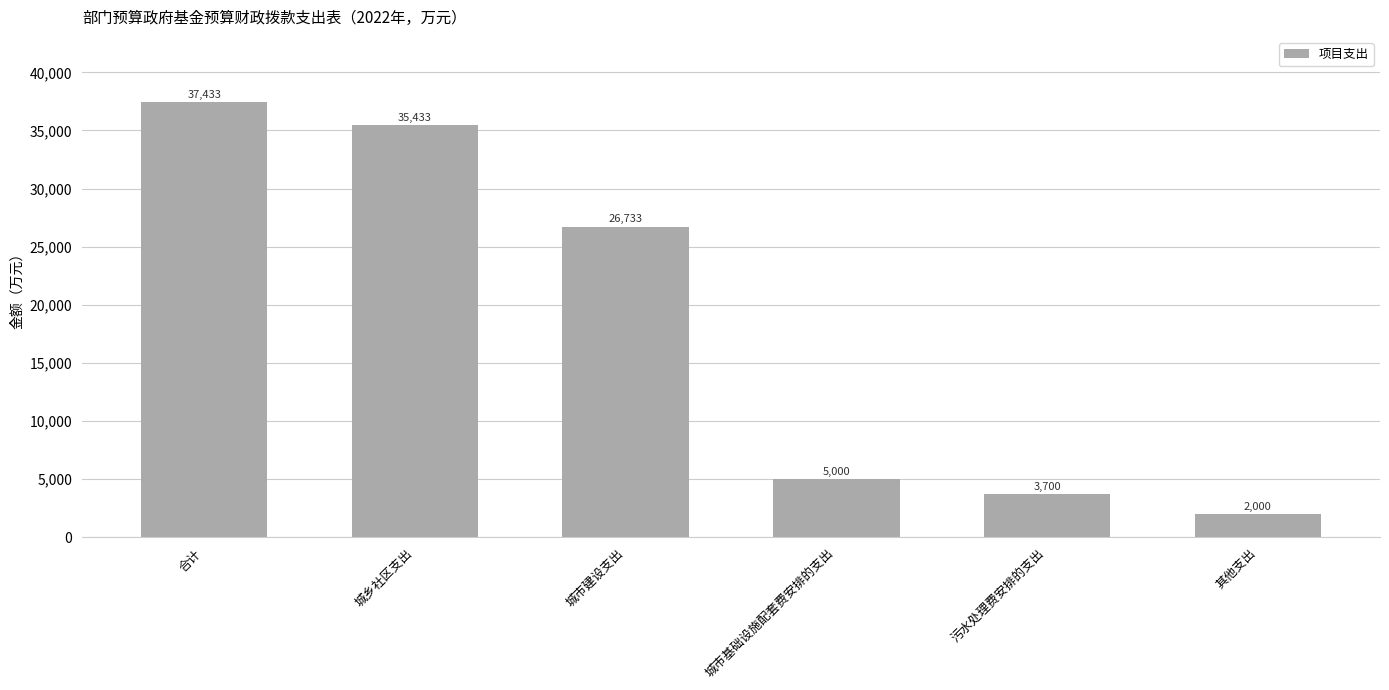

What is the maximum value shown in the chart?

37433